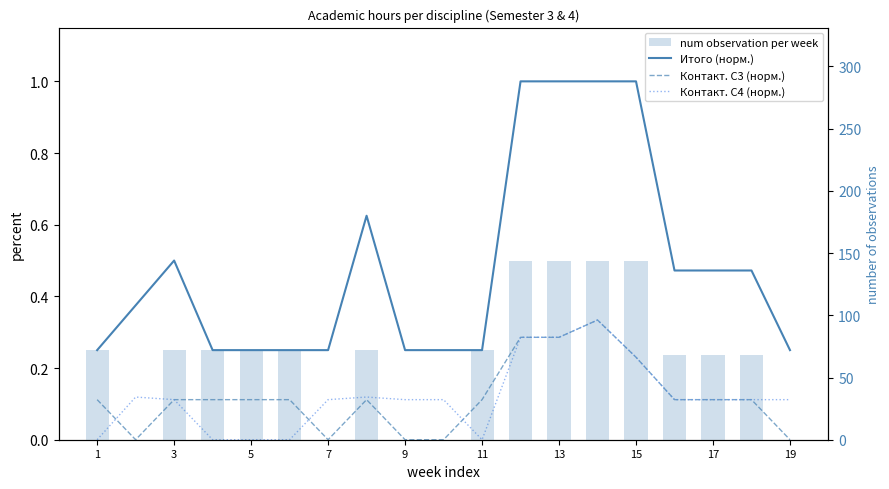

The value of num observation per week at 7 is 47.7. True or false?

False